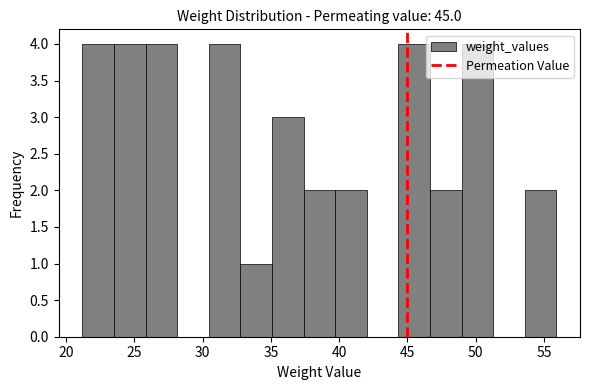

Reading left to right, list every bar in this chart as the range it spans on the x-axis followed by its height. Neither the bar edges nor the heights are printed on the chart, so give them approximately, as read against the axes.

21.0 to 23.5: 4
23.5 to 26.0: 4
26.0 to 28.0: 4
28.0 to 30.5: 0
30.5 to 33.0: 4
33.0 to 35.0: 1
35.0 to 37.5: 3
37.5 to 39.5: 2
39.5 to 42.0: 2
42.0 to 44.5: 0
44.5 to 46.5: 4
46.5 to 49.0: 2
49.0 to 51.5: 4
51.5 to 53.5: 0
53.5 to 56.0: 2